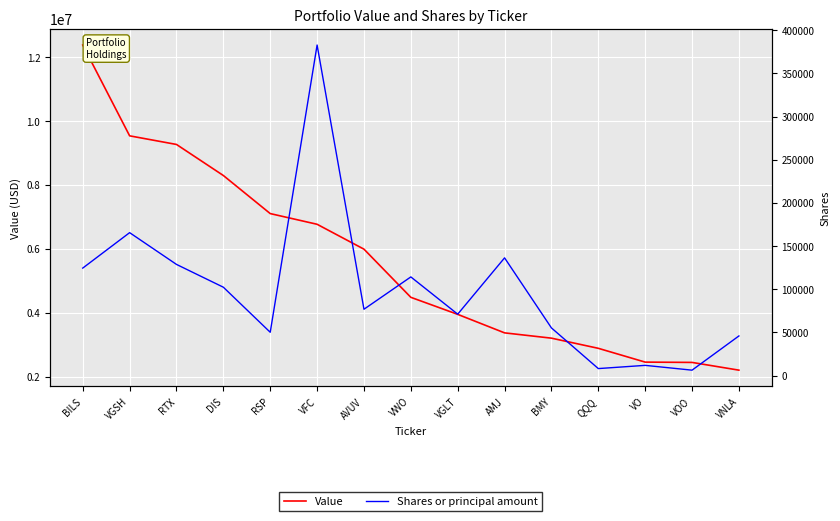

What are all the series names shown in the legend?

Value, Shares or principal amount